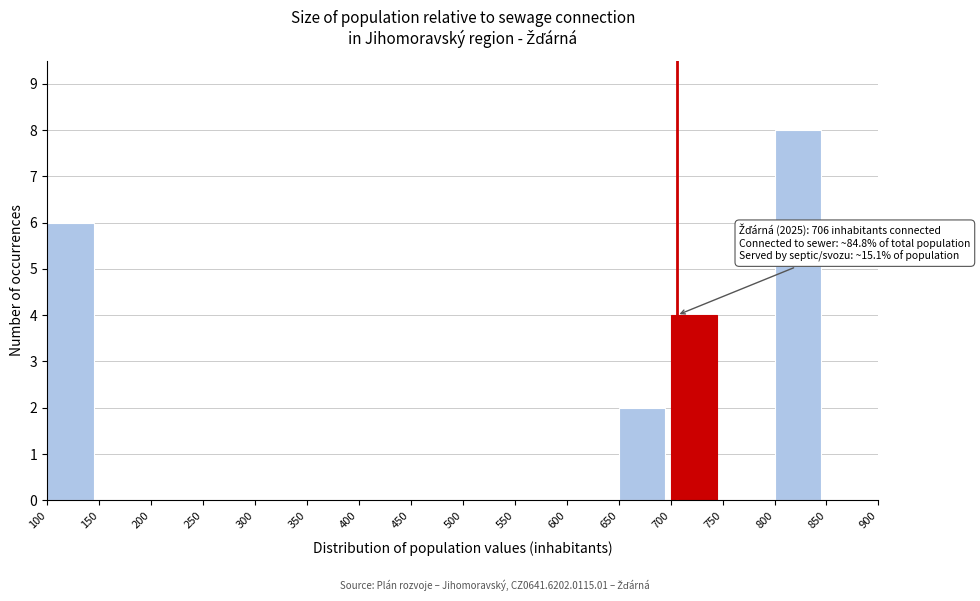

Over which range of the x-axis is the bar tallest?

800 to 850